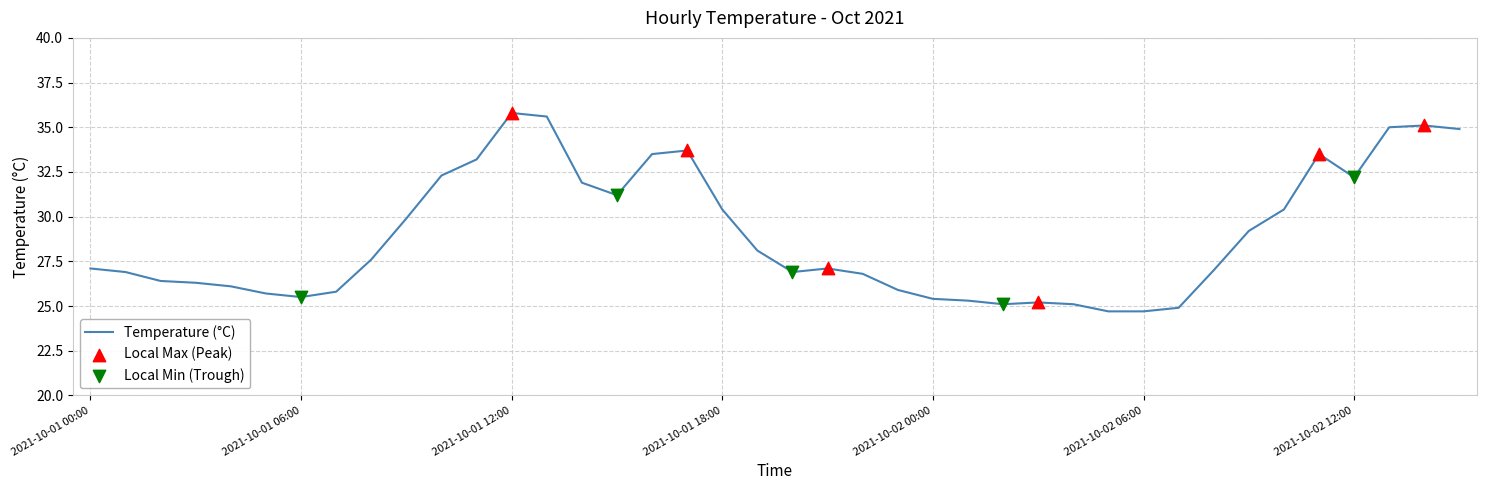

What is the minimum value shown in the chart?

24.7